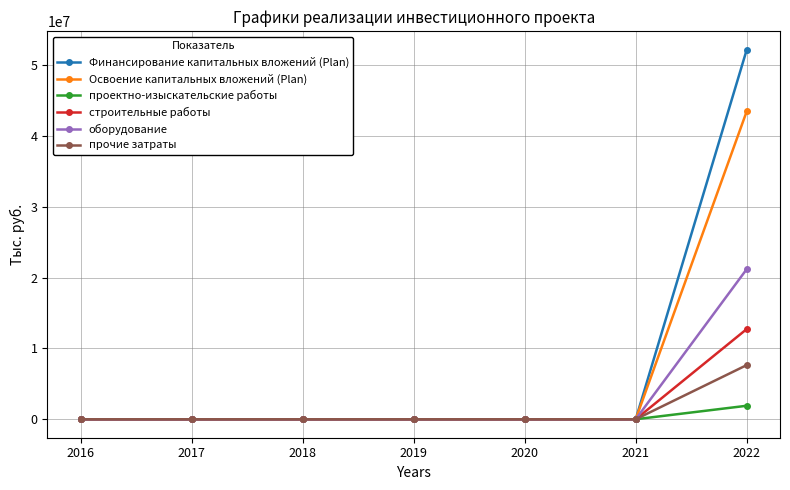

Rank the series by their maximum value, from lowest to highest.

проектно-изыскательские работы, прочие затраты, строительные работы, оборудование, Освоение капитальных вложений (Plan), Финансирование капитальных вложений (Plan)